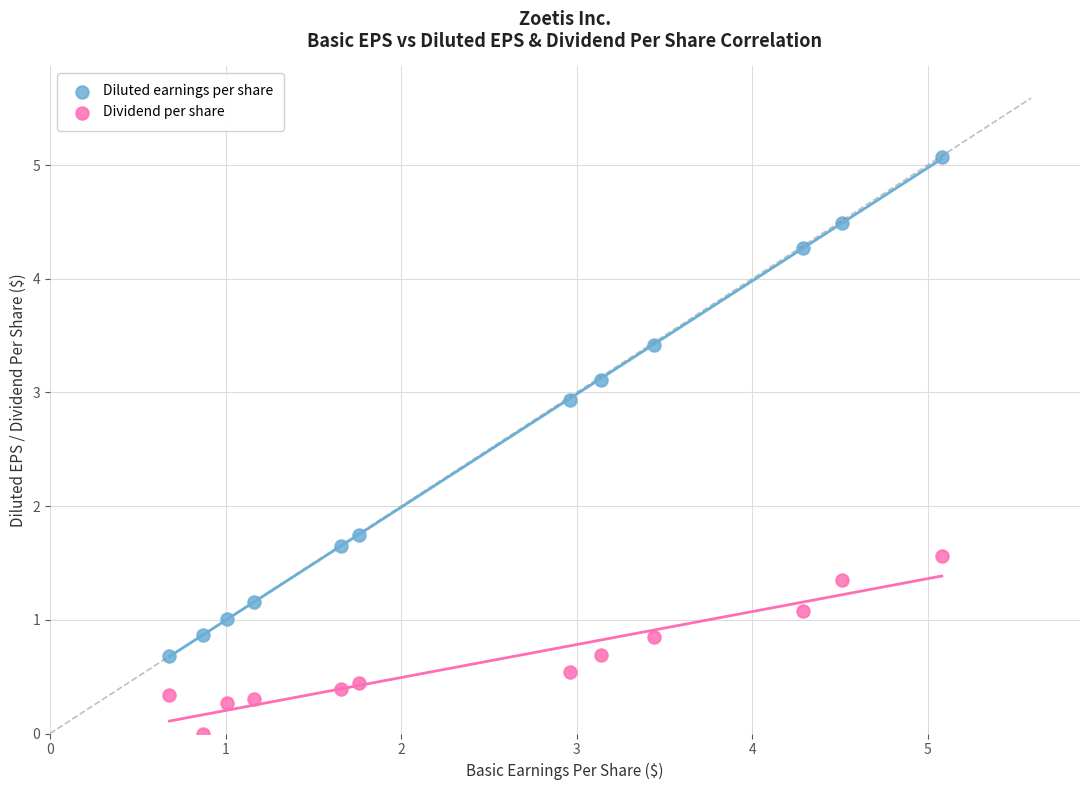

Which series has the largest Y range (max minus min)?

Diluted earnings per share